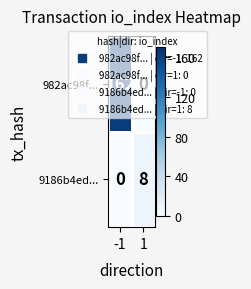

What is the total value across all series at -1?

162